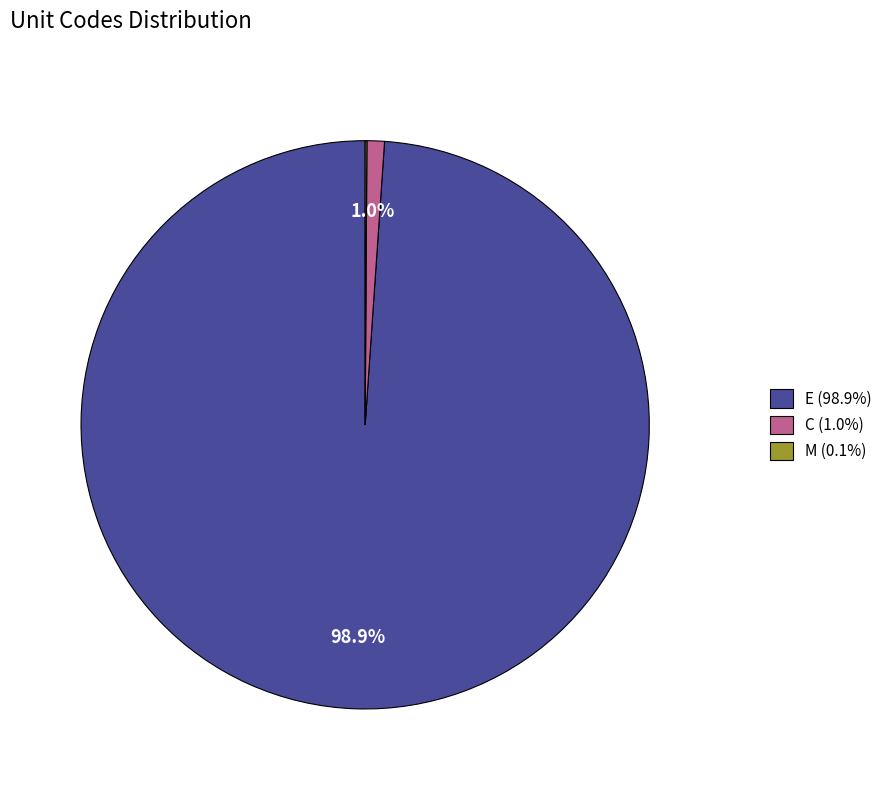

How much of the chart is everything except C (1.0%)?

99.0%